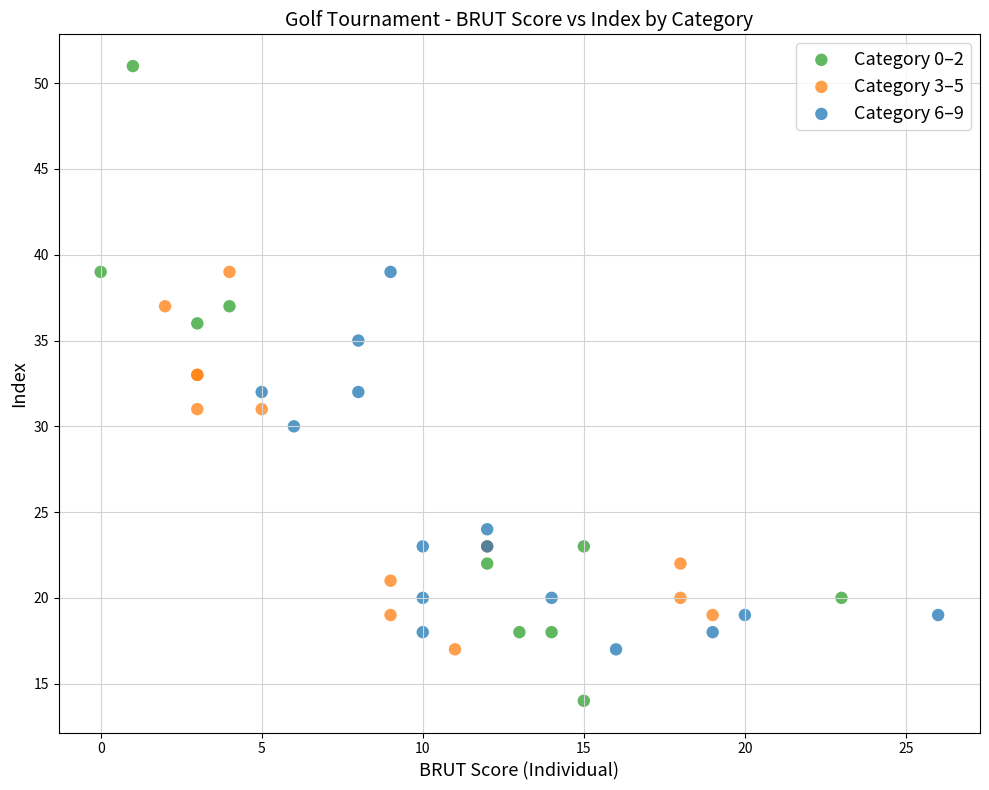

Which series contains the lowest Y value?

Category 0–2